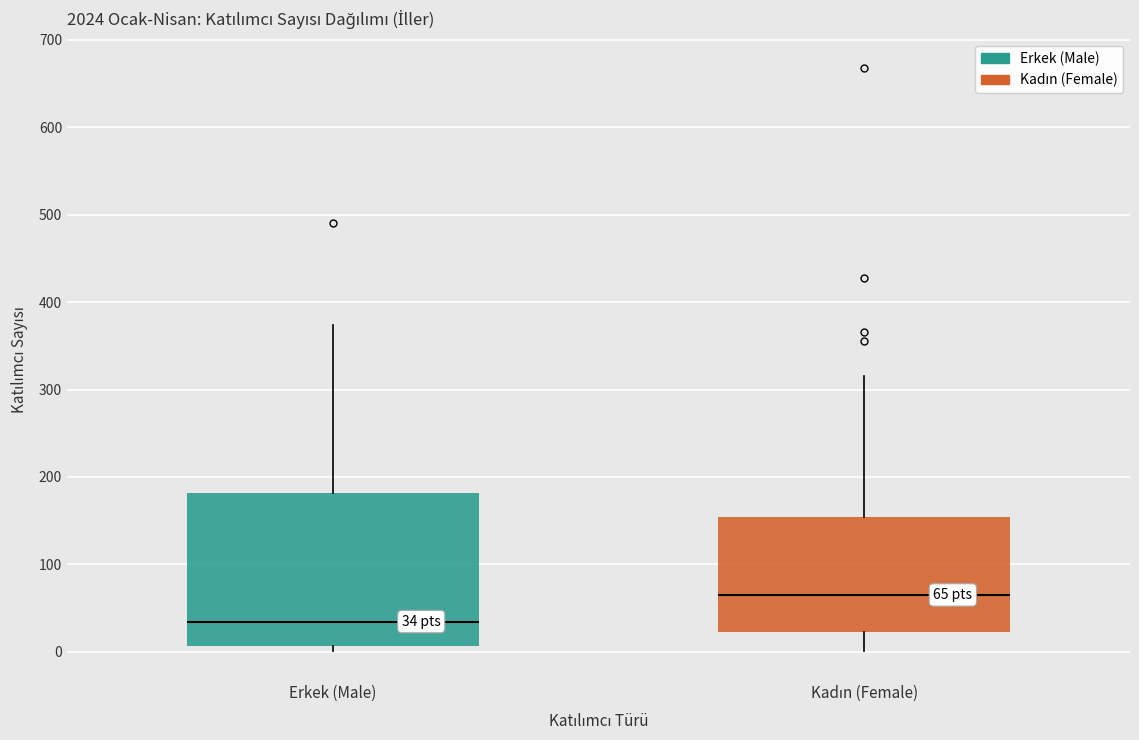

Which box's median line is the highest?

Kadın (Female)